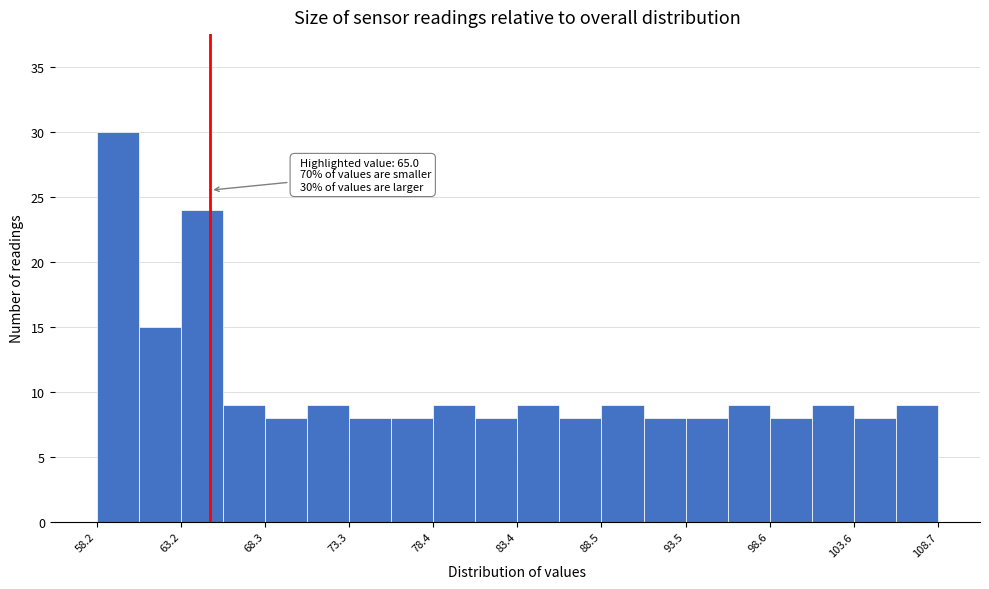

Read against the x-axis, roughly where is the centre of the tallest bar?

59